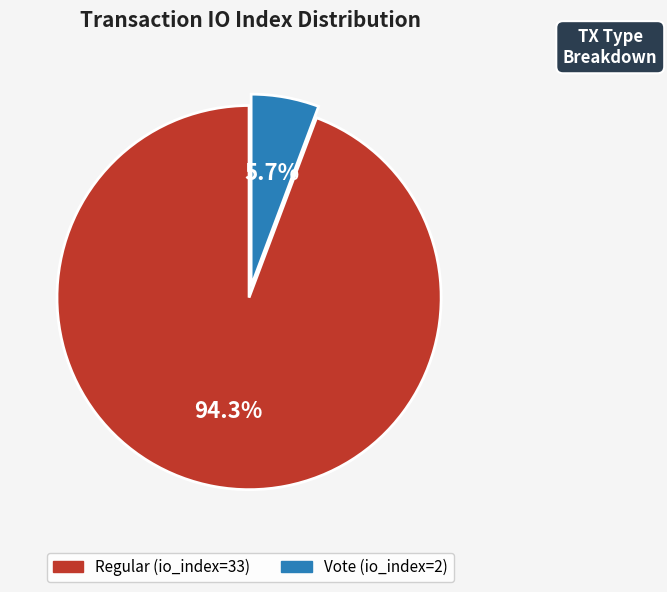

How many slices are in this pie chart?

2